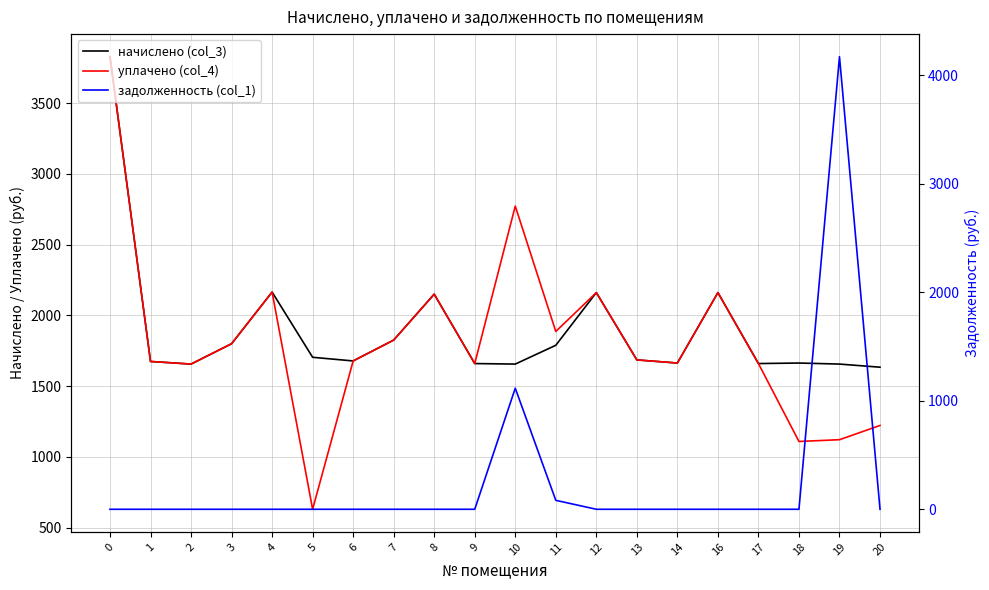

What is the sum of all уплачено (col_4) values?

36498.0